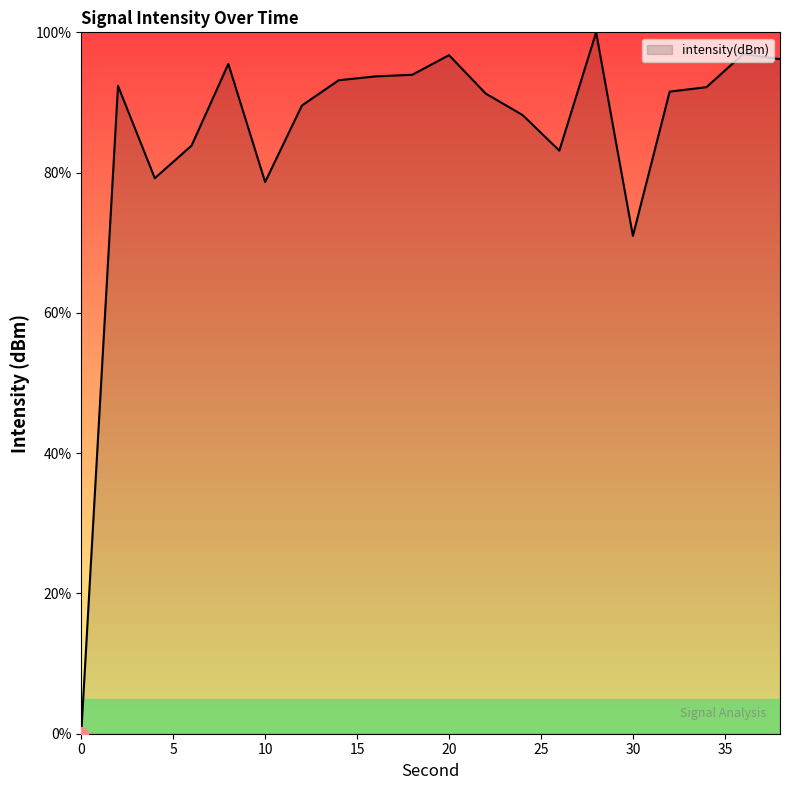

How many values are above zero?

19